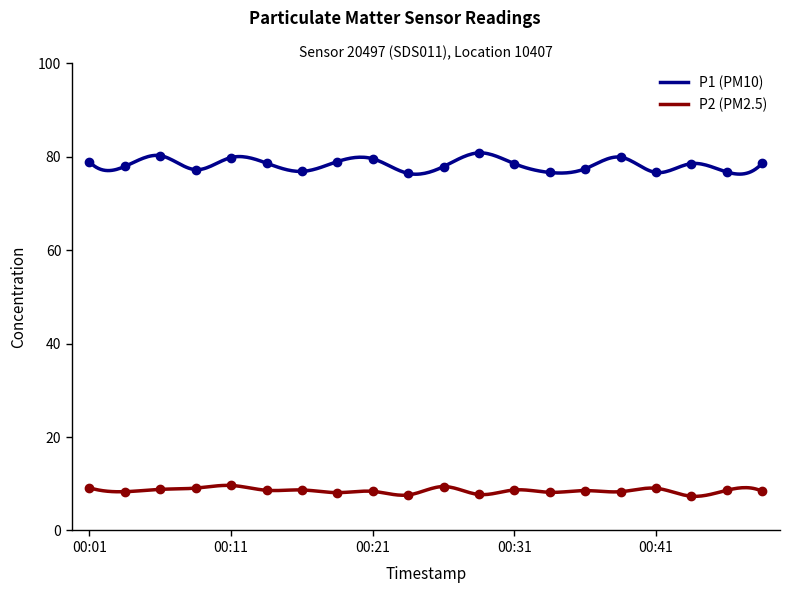

True or false: P2 has a value of 12.4 at 00:33.

False